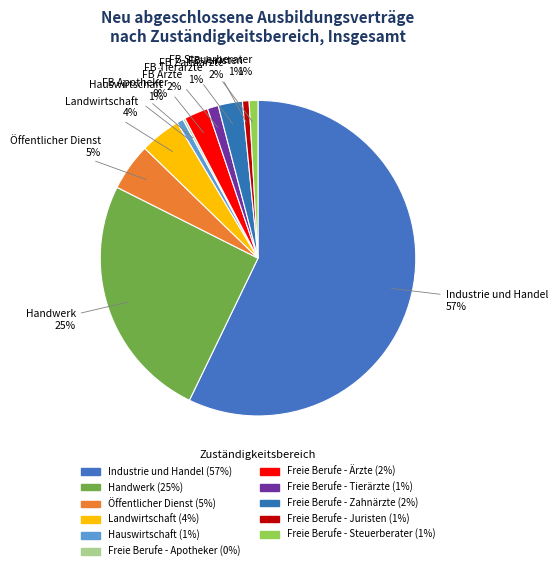

How much of the chart is everything except Hauswirtschaft?

99.3%